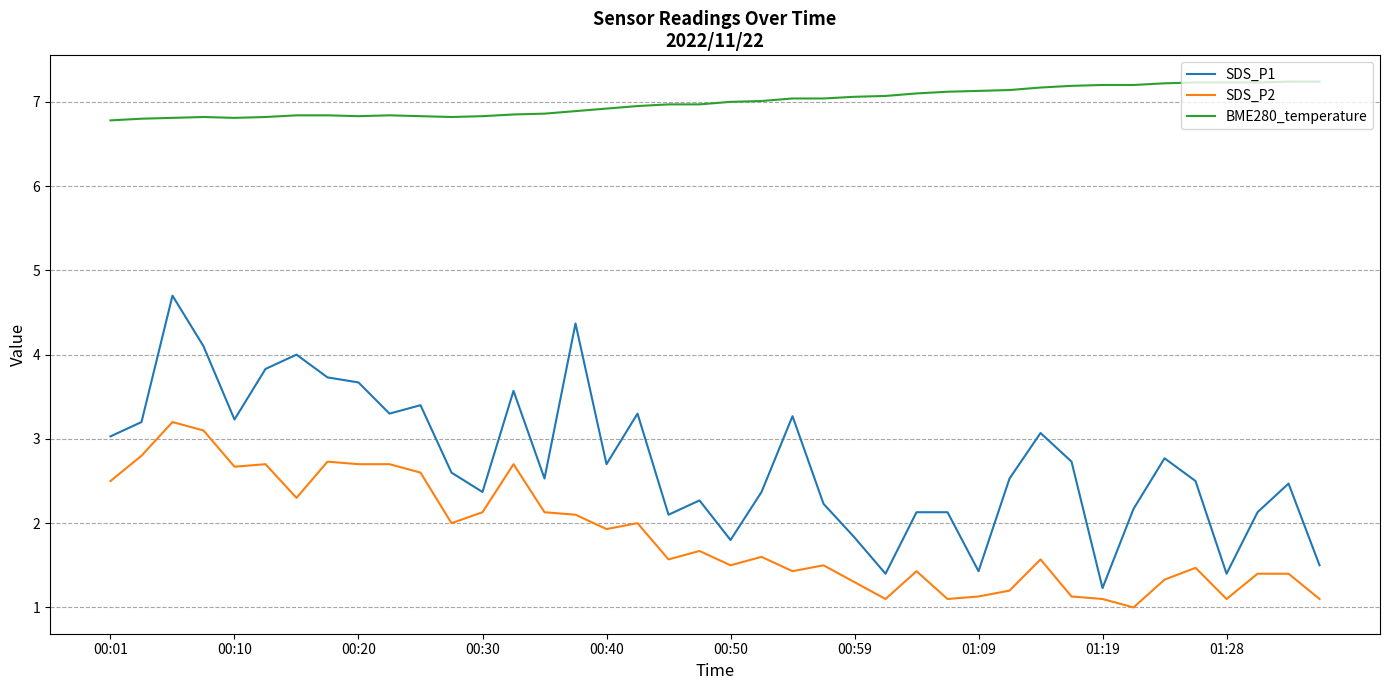

What is the minimum value for SDS_P2?

1.0